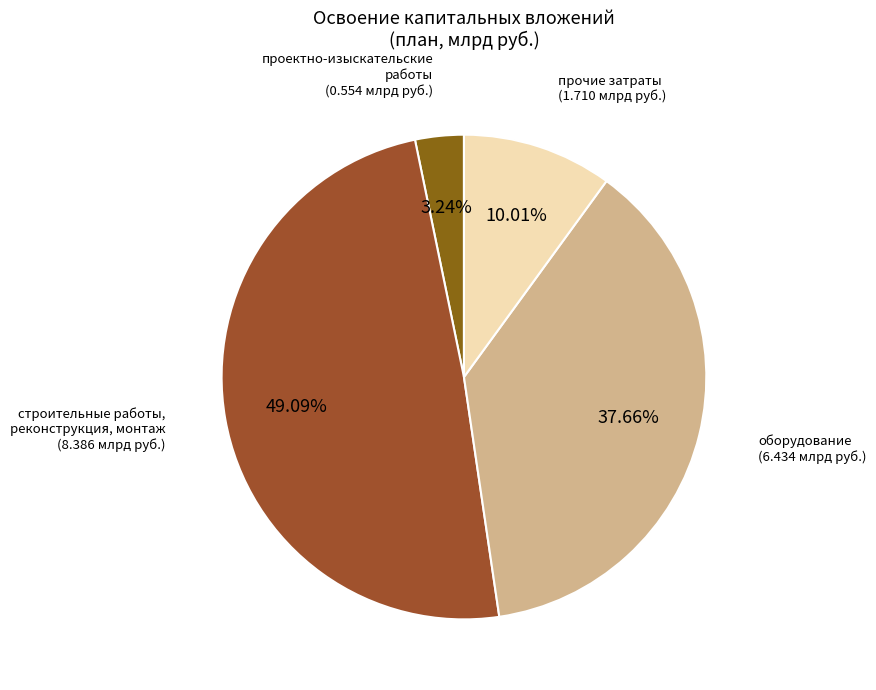

Is there any slice that represents more than half of the pie?

No